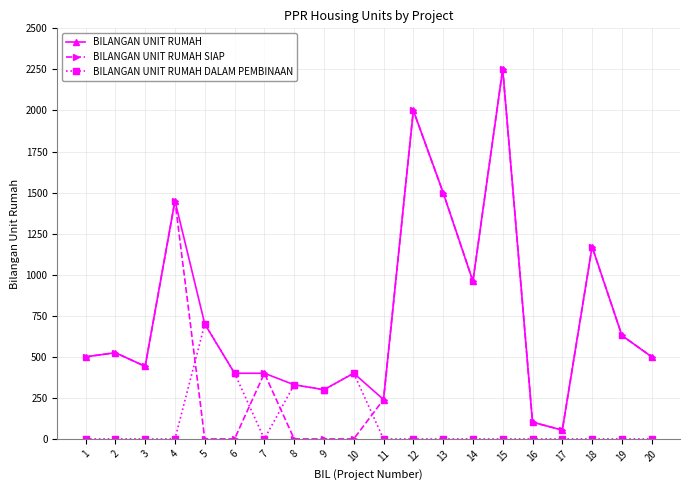

Reading left to right, extract all data points from this chart.

BILANGAN UNIT RUMAH: 1=500	2=525	3=442	4=1450	5=700	6=400	7=400	8=330	9=300	10=400	11=240	12=2000	13=1500	14=960	15=2252	16=102	17=54	18=1170	19=630	20=500
BILANGAN UNIT RUMAH SIAP: 1=500	2=525	3=442	4=1450	5=0	6=0	7=400	8=0	9=0	10=0	11=240	12=2000	13=1500	14=960	15=2252	16=102	17=54	18=1170	19=630	20=500
BILANGAN UNIT RUMAH DALAM PEMBINAAN: 1=0	2=0	3=0	4=0	5=700	6=400	7=0	8=330	9=300	10=400	11=0	12=0	13=0	14=0	15=0	16=0	17=0	18=0	19=0	20=0